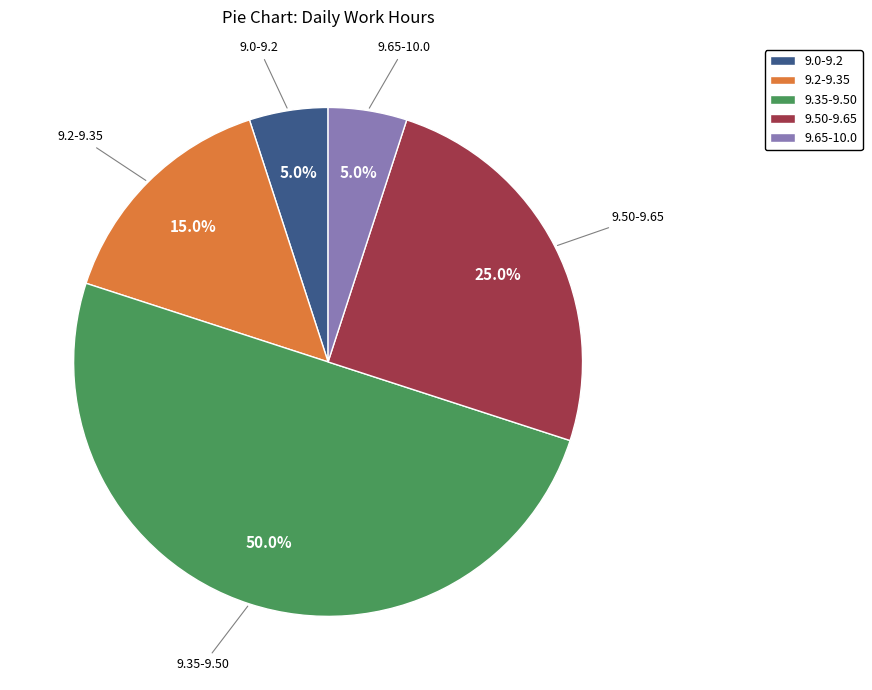

How many segments does this pie chart have?

5